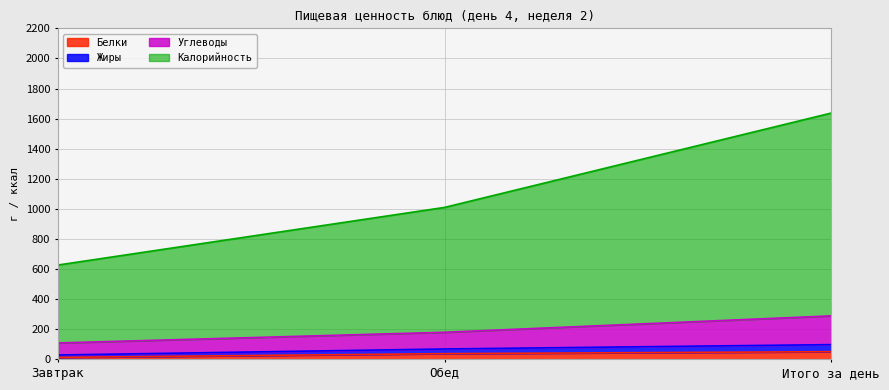

What is the highest value of the Белки series?

51